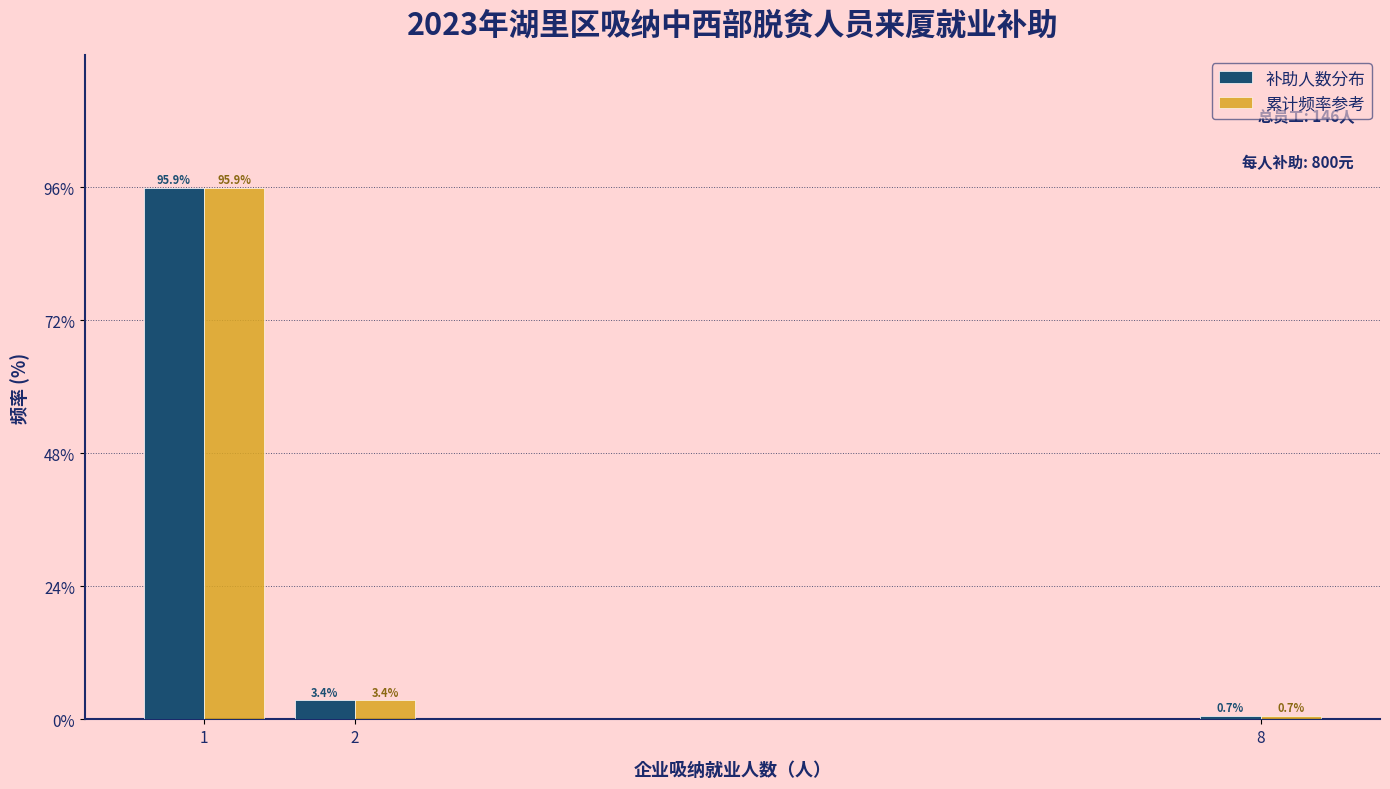

Reading left to right, extract all data points from this chart.

补助人数分布: 1=95.9	2=3.4	8=0.7
累计频率参考: 1=95.9	2=3.4	8=0.7